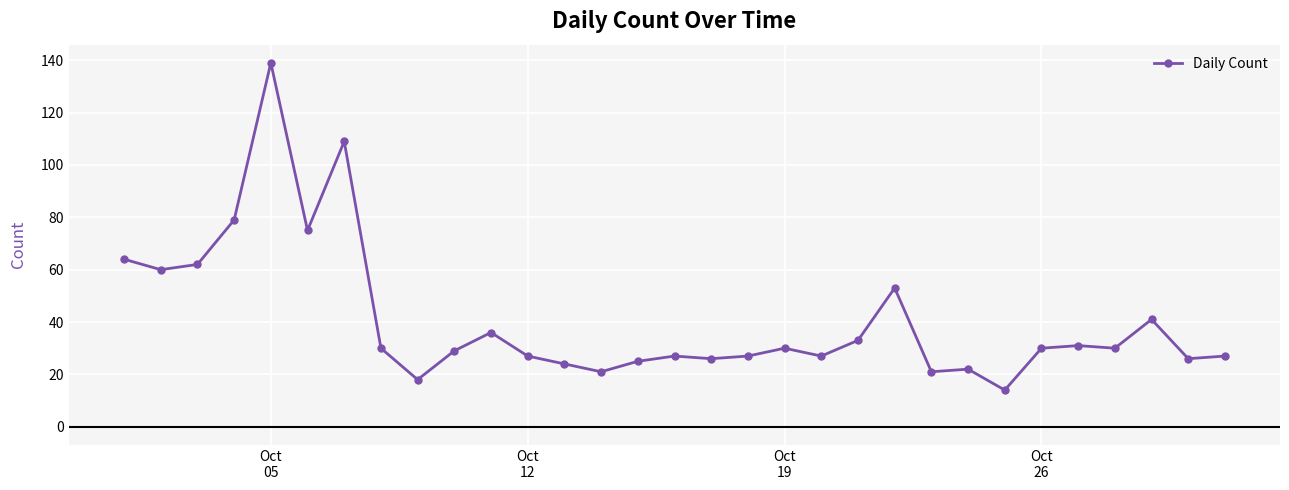

Reading right to left, what are all the values shown in this chart?

27	26	41	30	31	30	14	22	21	53	33	27	30	27	26	27	25	21	24	27	36	29	18	30	109	75	139	79	62	60	64